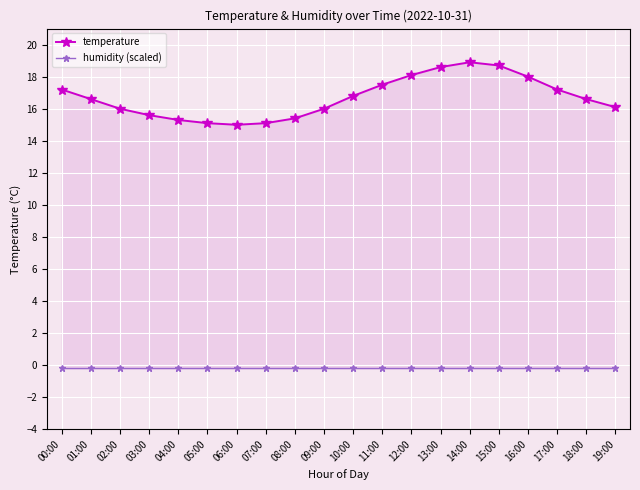

What is the maximum value shown in the chart?

18.9